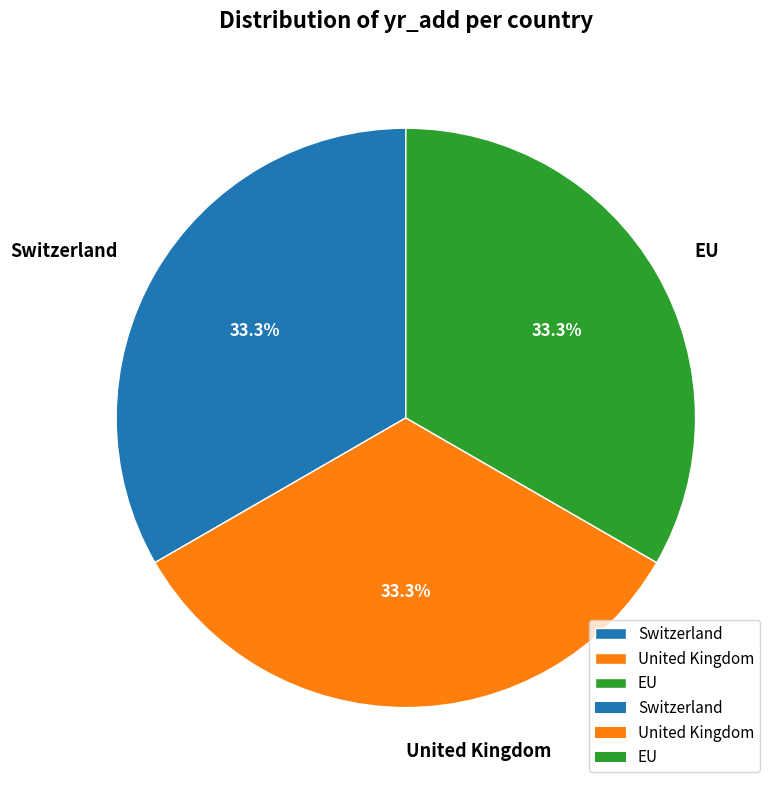

What percentage is the Switzerland slice, to the nearest percent?

33%